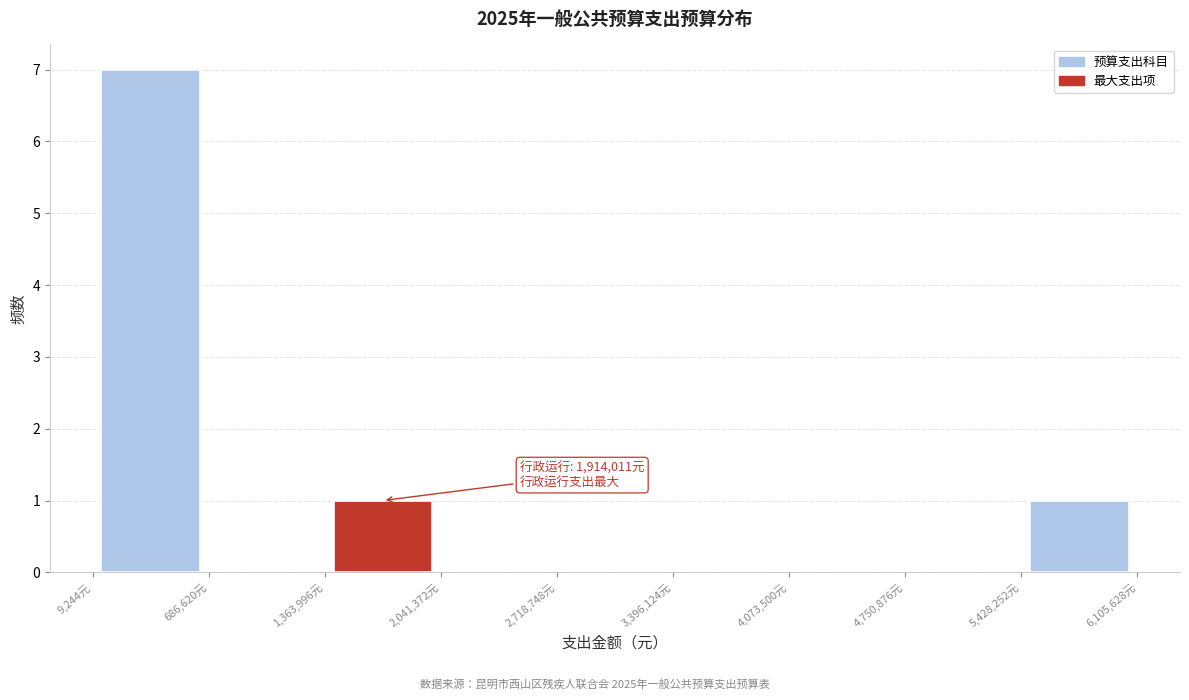

Which range on the x-axis has the tallest bar?

0 to 700000